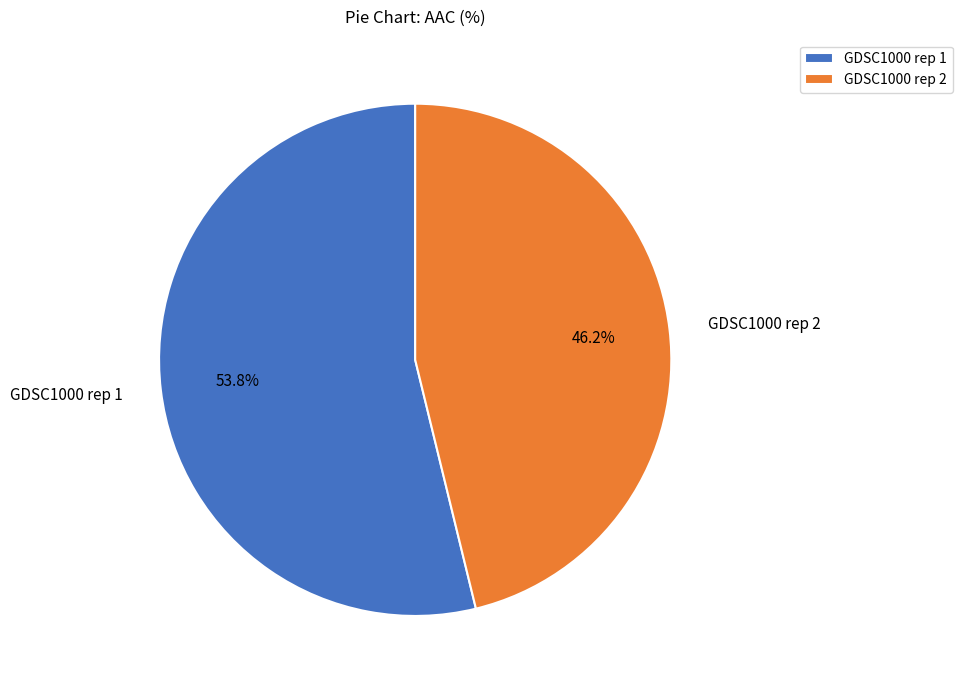

Rank the categories by value from lowest to highest.

GDSC1000 rep 2, GDSC1000 rep 1